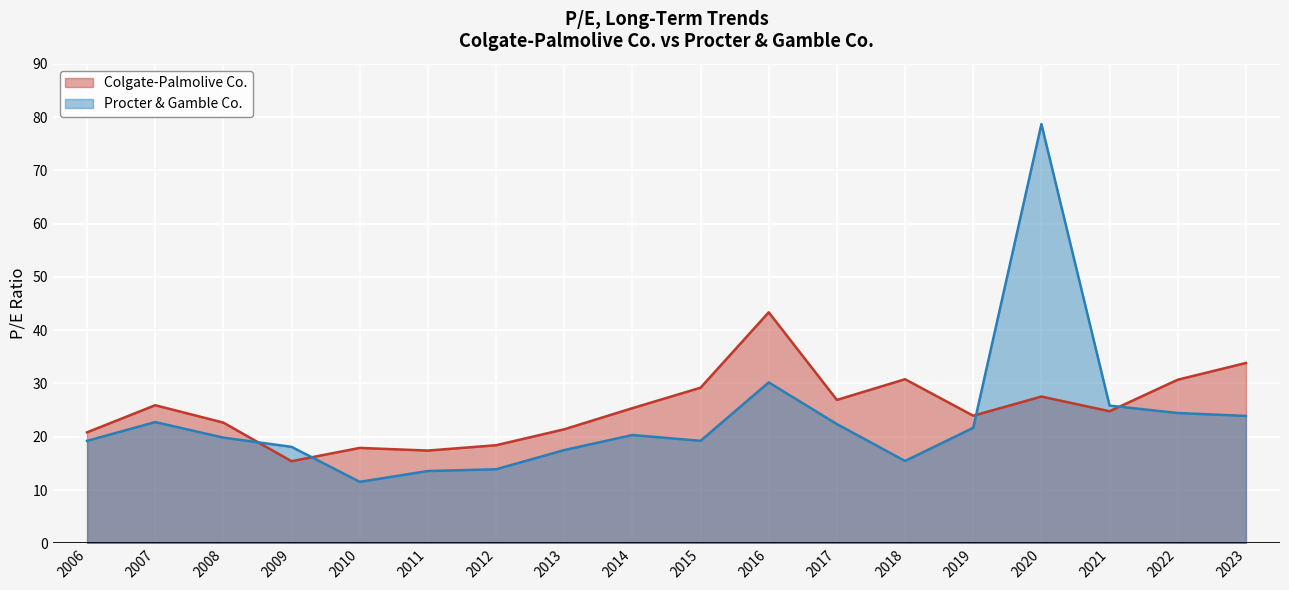

Reading left to right, what are all the values shown in this chart?

Colgate-Palmolive Co.: 20.8	25.9	22.7	15.4	17.9	17.4	18.4	21.4	25.4	29.2	43.4	26.9	30.8	23.9	27.6	24.8	30.7	33.9
Procter & Gamble Co.: 19.2	22.8	19.8	18.1	11.5	13.6	13.9	17.5	20.3	19.2	30.2	22.4	15.5	21.7	78.7	25.9	24.5	23.9